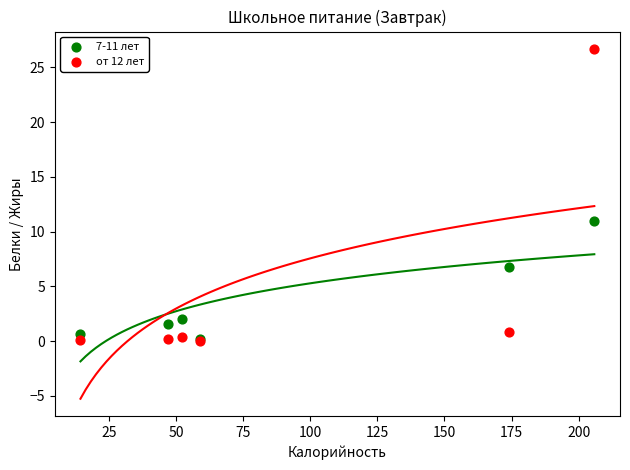

Which series contains the highest Y value?

от 12 лет